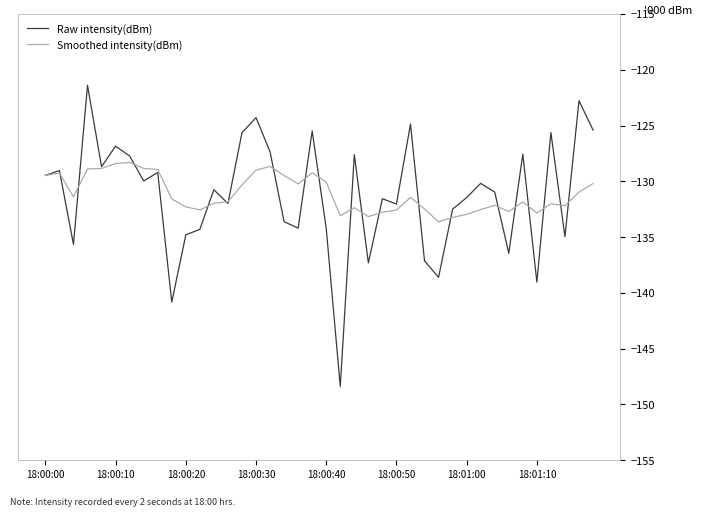

True or false: Smoothed intensity(dBm) and Raw intensity(dBm) intersect in this chart.

True